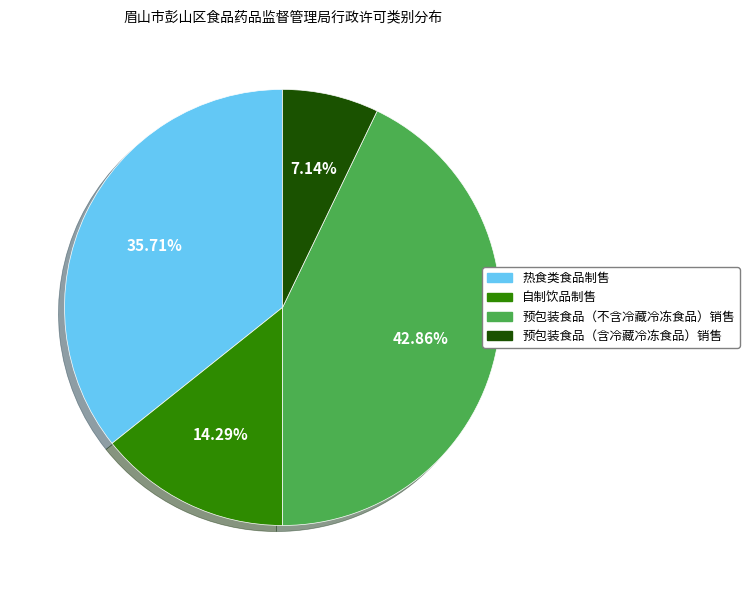

Approximately how many times larger is the value at 预包装食品（含冷藏冷冻食品）销售 compared to 自制饮品制售?

0.5